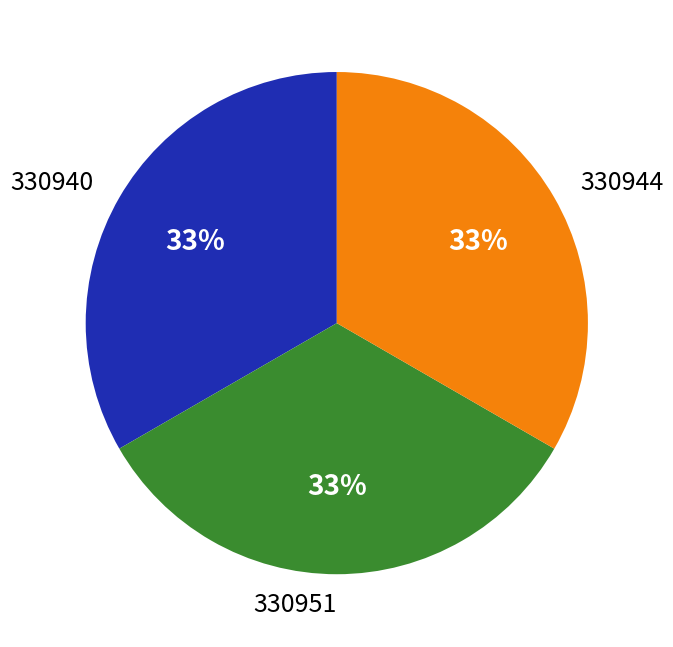

Combined, do 330940 and 330944 account for over 50%?

Yes